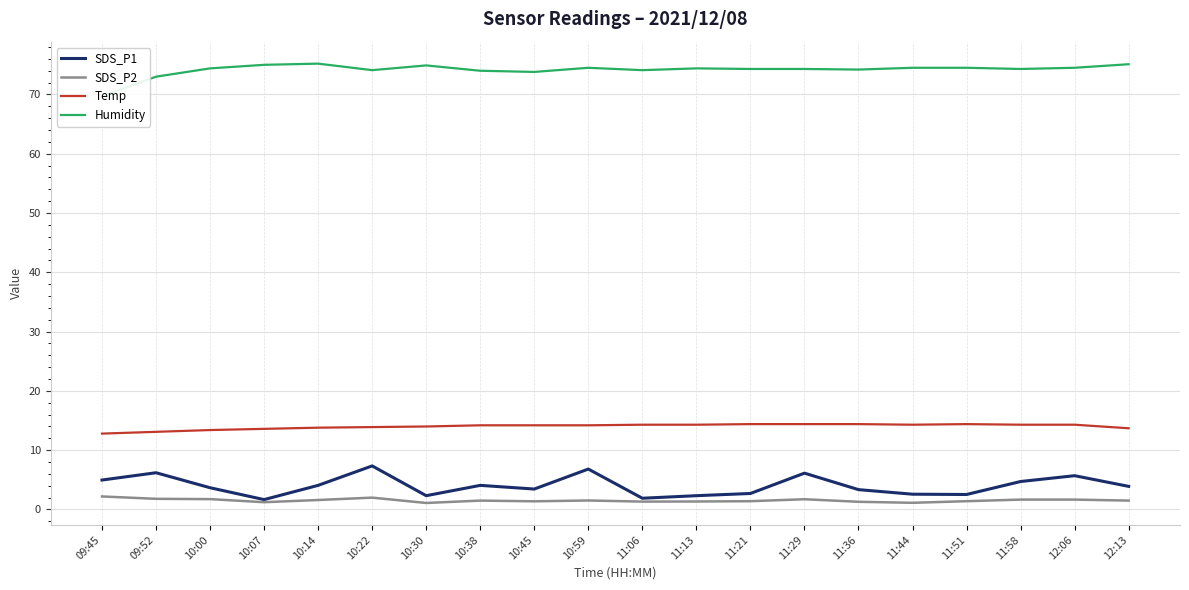

What is the difference between the maximum and minimum values in the SDS_P1 series?

5.7